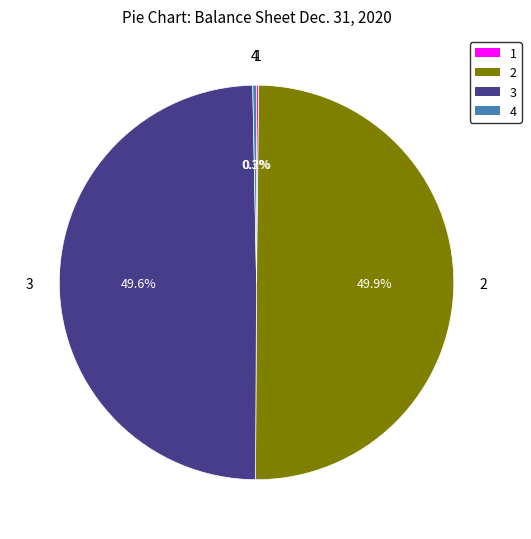

How many segments does this pie chart have?

4